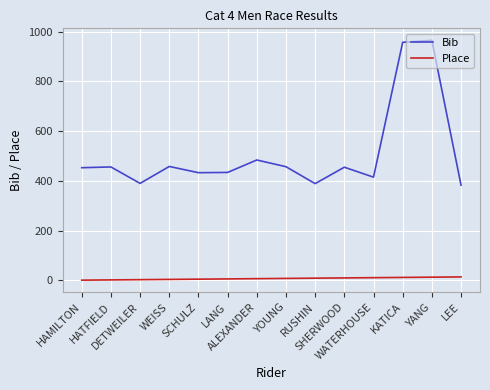

True or false: Place and Bib intersect in this chart.

False